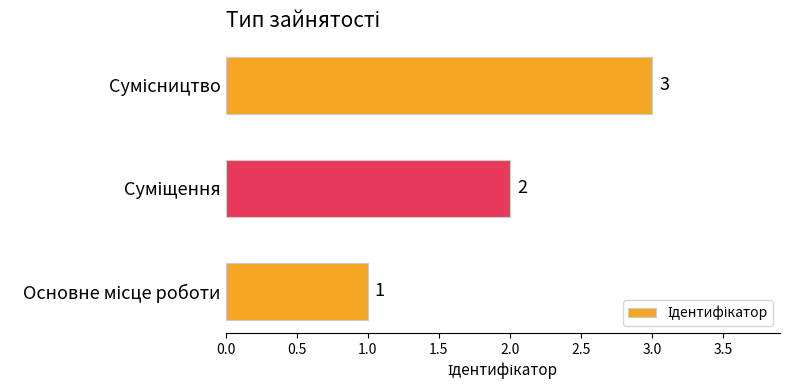

What is the greatest value displayed?

3